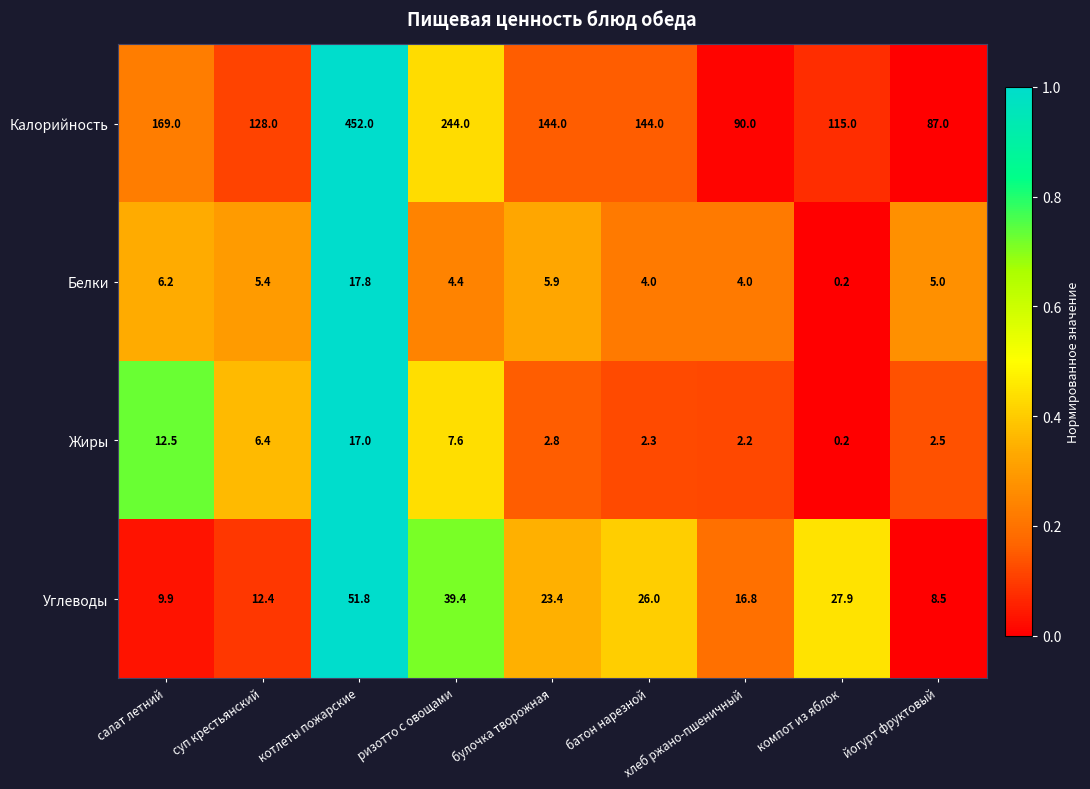

What is the difference between the Углеводы values at хлеб ржано-пшеничный and салат летний?

6.9